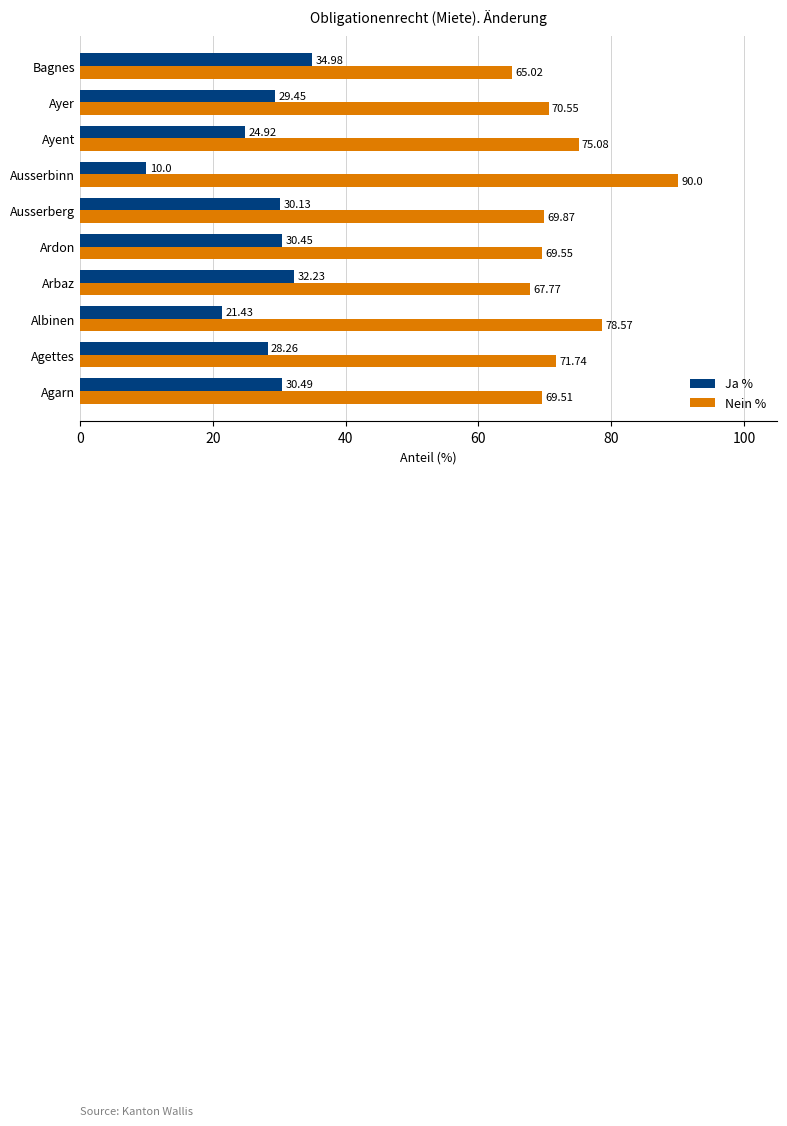

List the series in order of their peak value, lowest first.

Ja %, Nein %